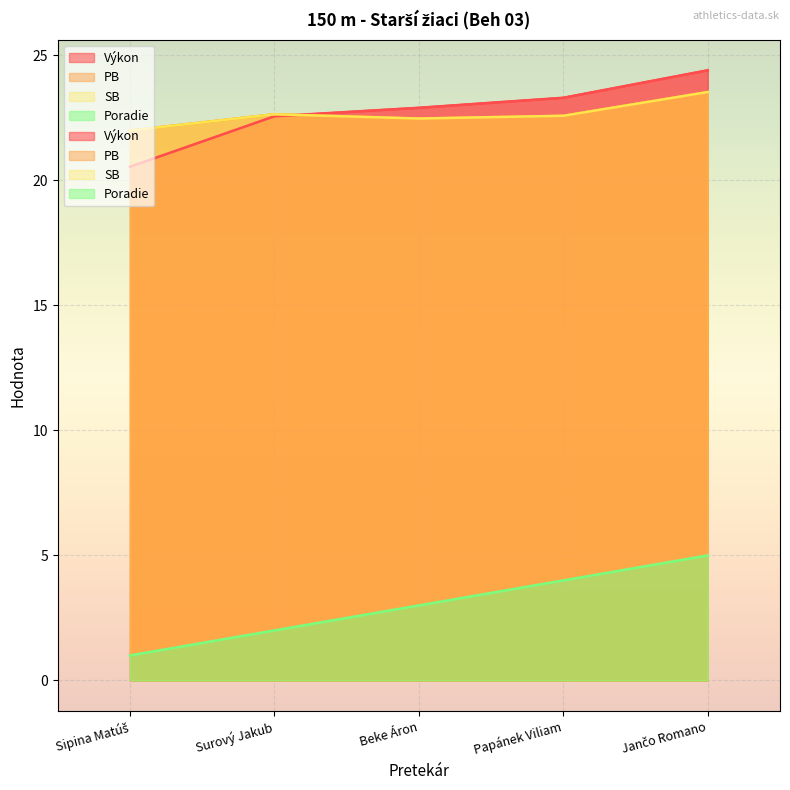

Is it true that Poradie equals 1.4 at Sipina Matúš?

False